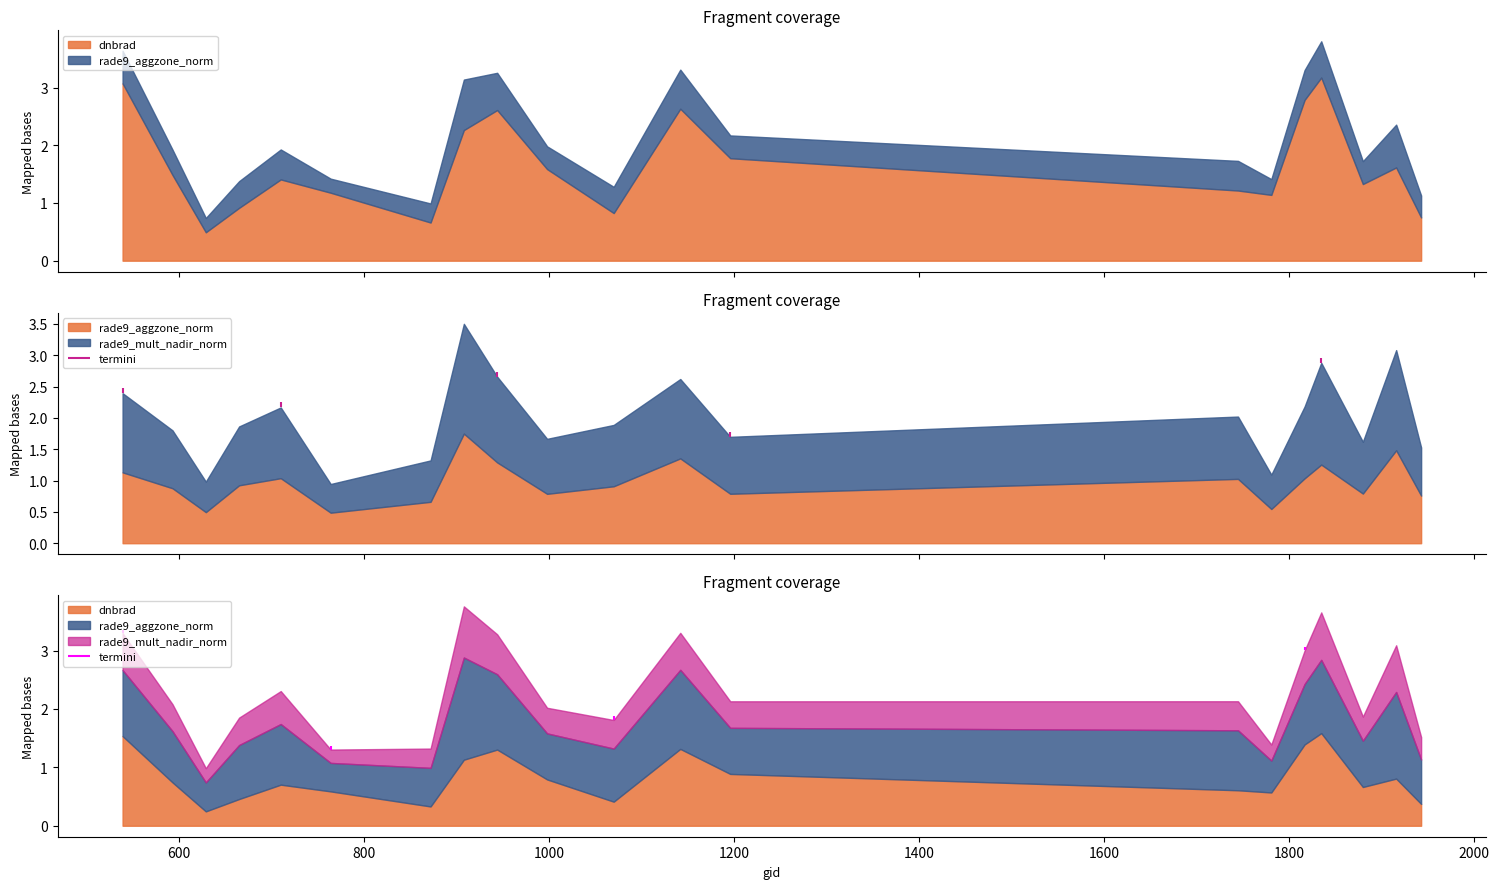

Between 1142 and 1835, which series saw the biggest shift?

dnbrad